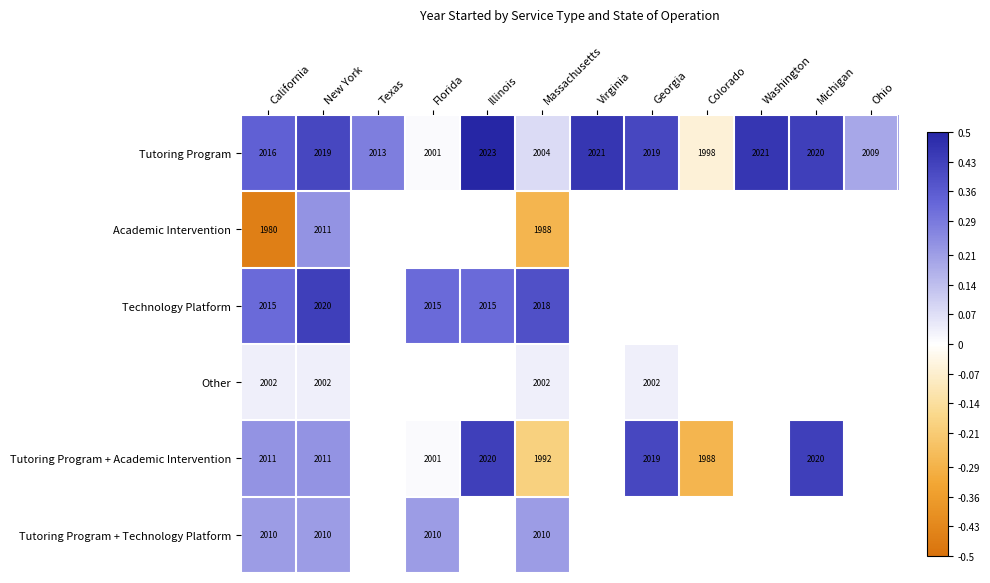

What is the total value across all series at Massachusetts?

12014.0